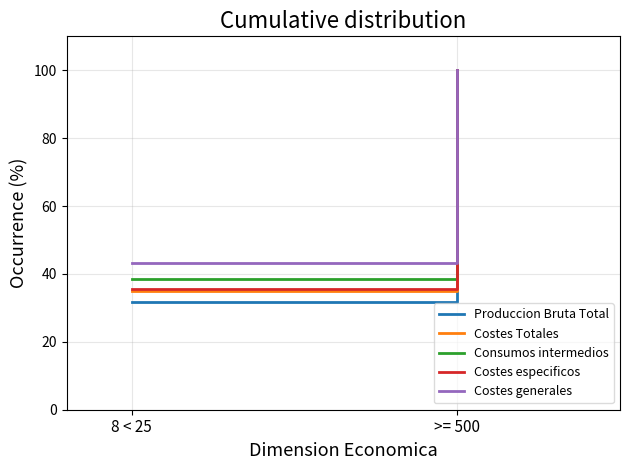

The value of Costes Totales at 8 < 25 is 34.9. True or false?

True